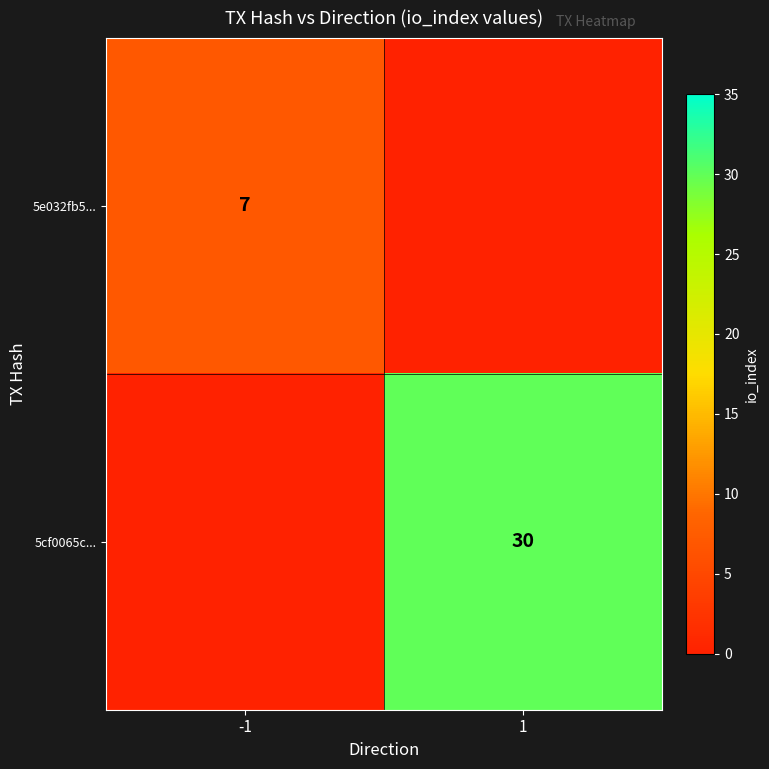

What is the spread (max minus min) of values at -1?

7